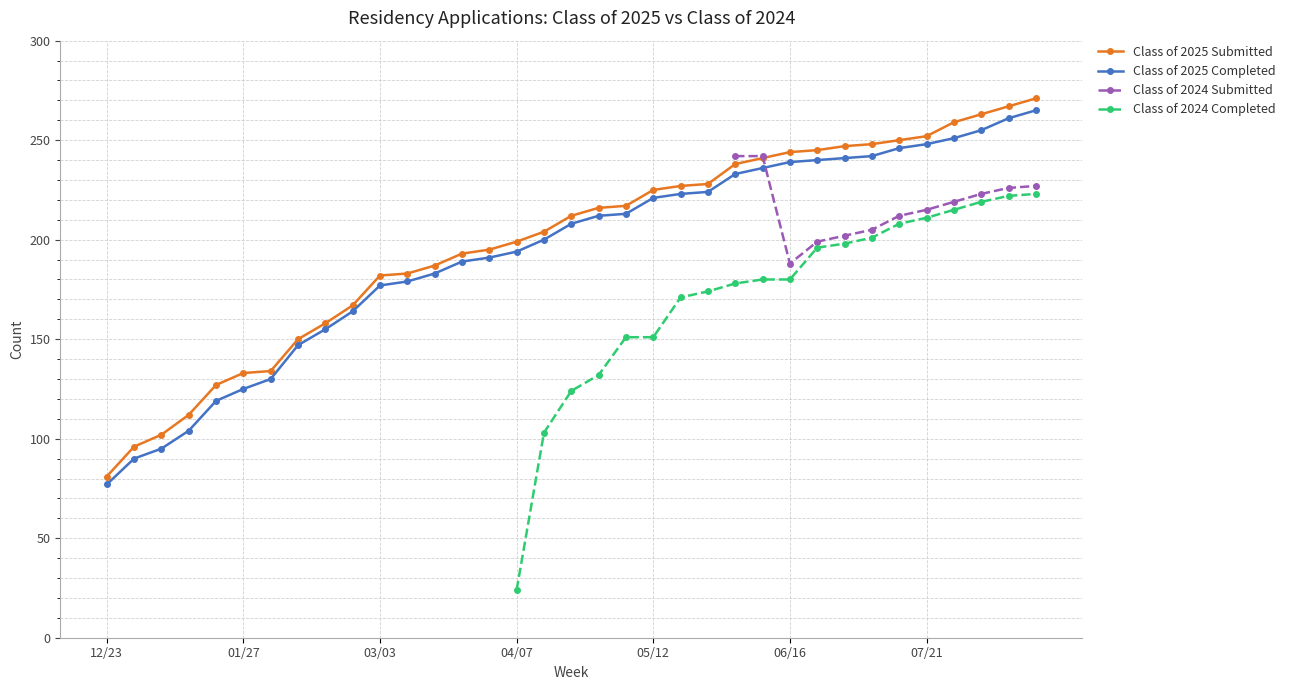

At how many categories does at least one series exceed 226?

14